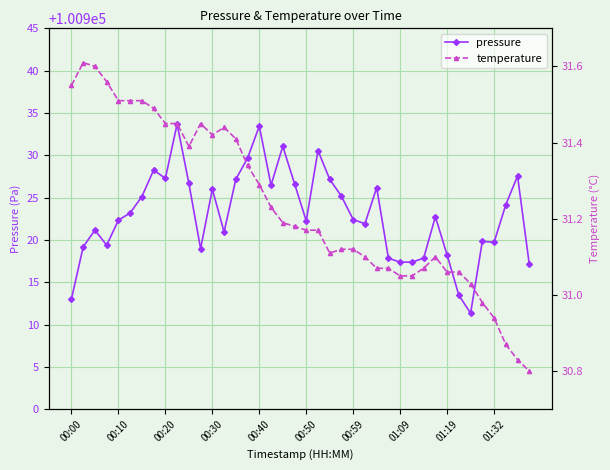

Which series has the largest range (max minus min)?

pressure